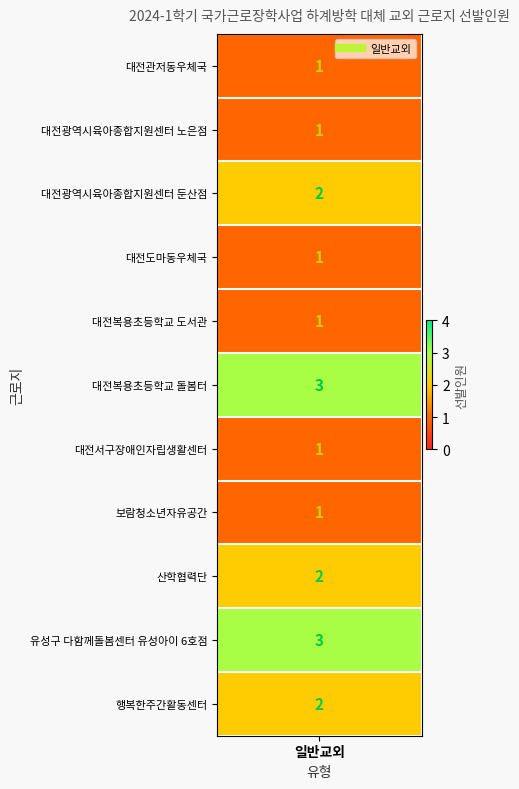

List the labels in order of value, smallest first.

대전관저동우체국, 대전광역시육아종합지원센터 노은점, 대전도마동우체국, 대전복용초등학교 도서관, 대전서구장애인자립생활센터, 보람청소년자유공간, 대전광역시육아종합지원센터 둔산점, 산학협력단, 행복한주간활동센터, 대전복용초등학교 돌봄터, 유성구 다함께돌봄센터 유성아이 6호점